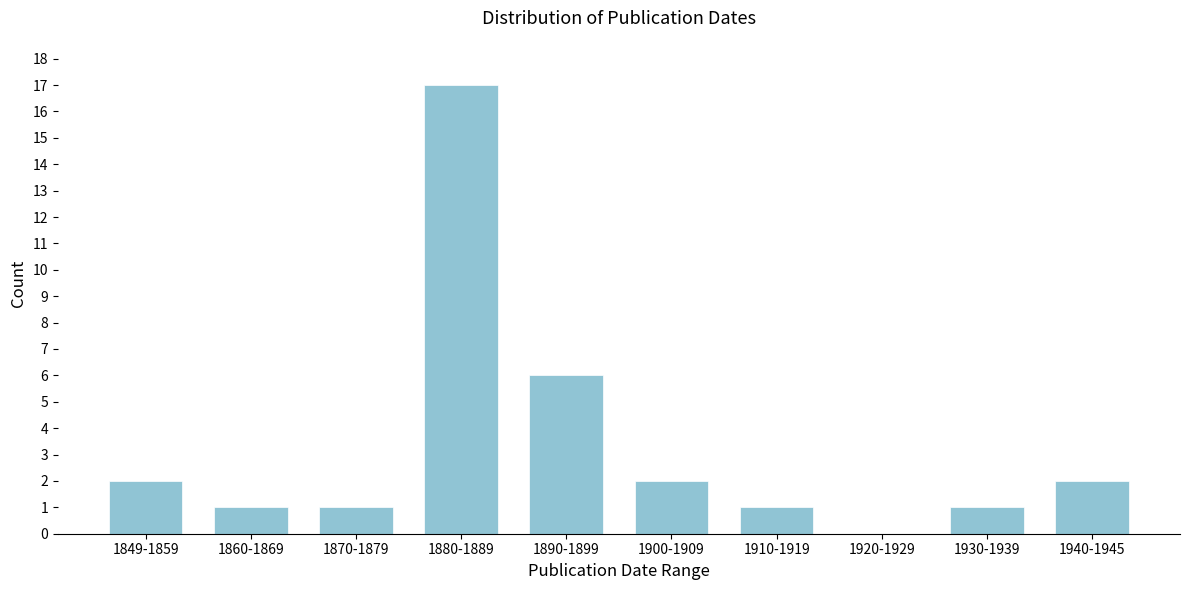

Reading left to right, list all the values displayed in this chart.

1849-1859=2	1860-1869=1	1870-1879=1	1880-1889=17	1890-1899=6	1900-1909=2	1910-1919=1	1920-1929=0	1930-1939=1	1940-1945=2